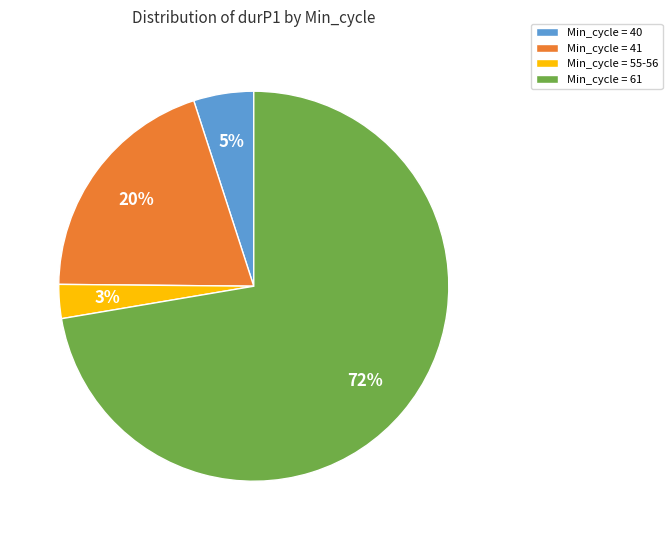

Count the number of slices in the pie.

4